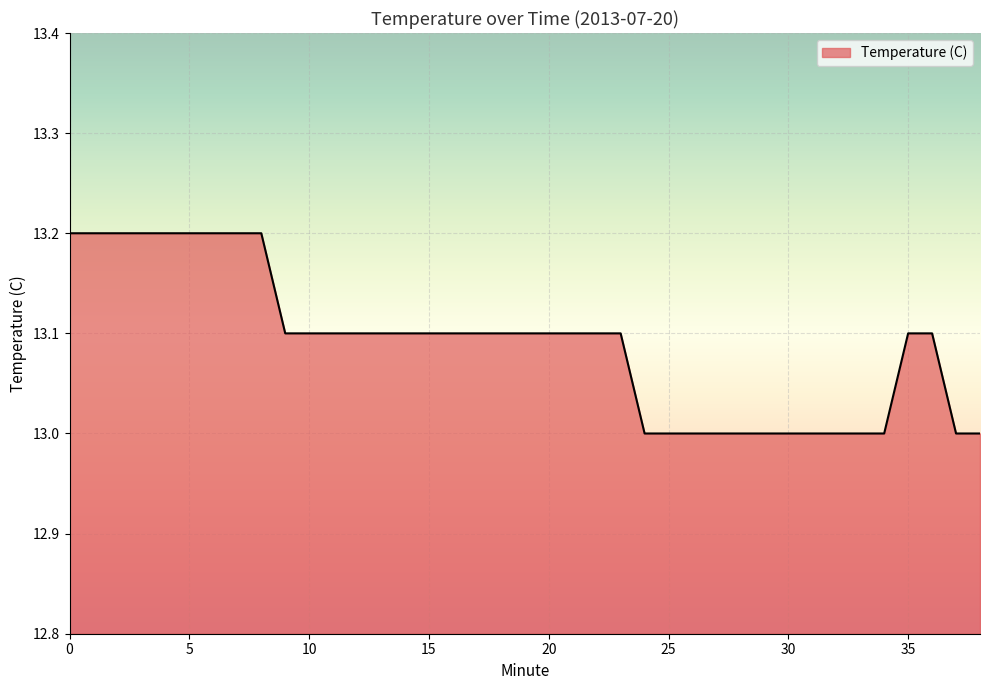

What is the greatest value displayed?

13.2